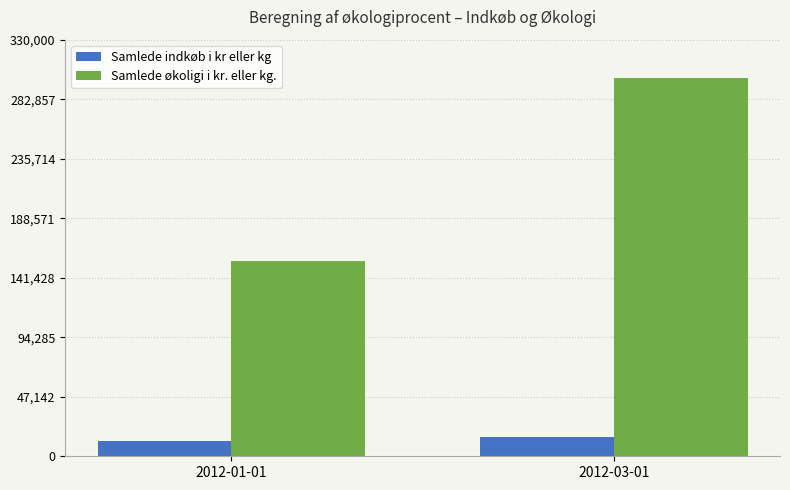

What is the sum of the Samlede indkøb i kr eller kg values at 2012-01-01 and 2012-03-01?

27000